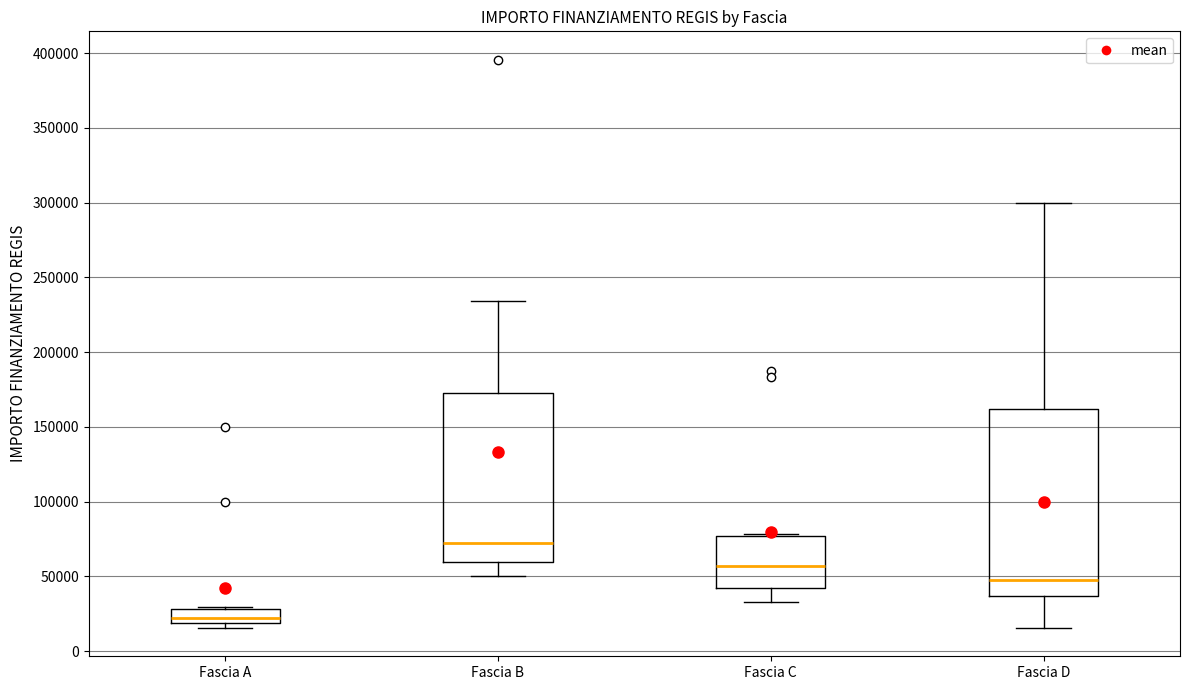

Comparing the boxes themselves (not the whiskers), which one is the tallest?

Fascia D